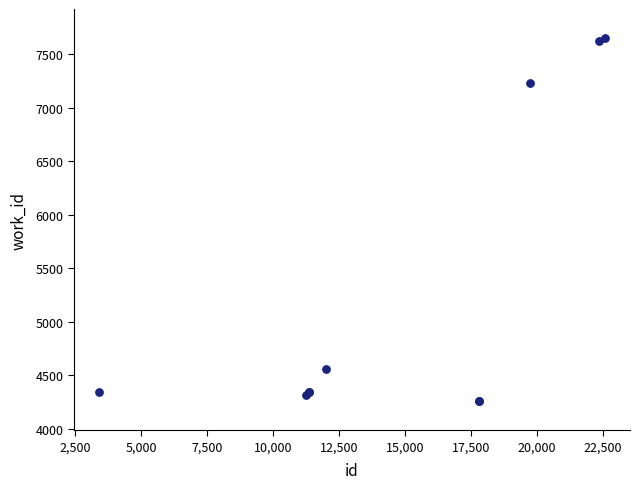

What Y value in the scatter plot is closest to 5955?

7231